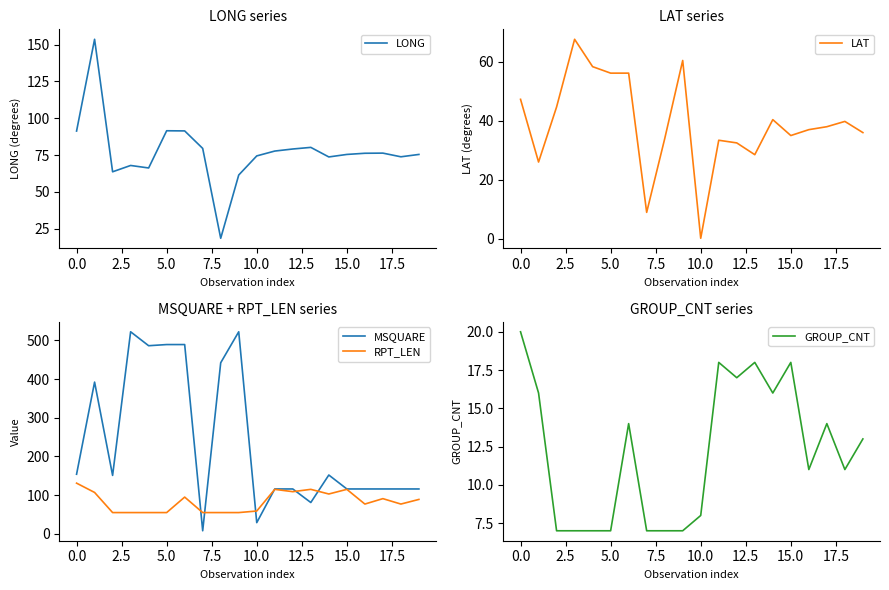

What is the highest value of the LONG series?

153.7